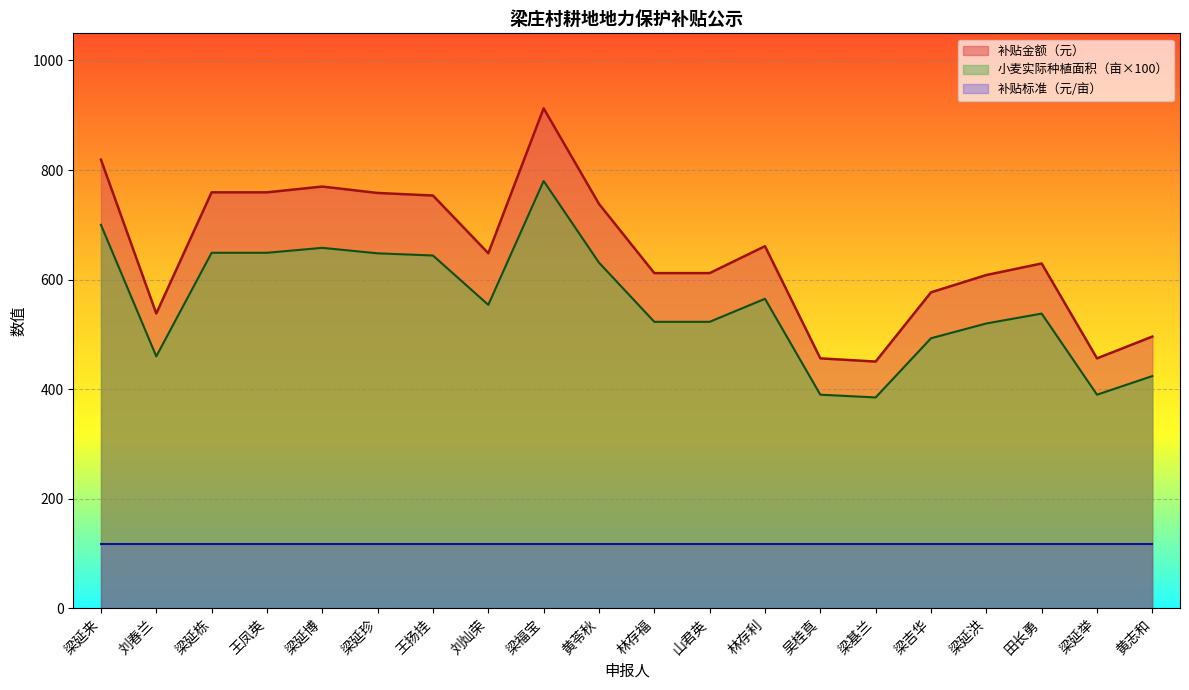

How many interior local peaks does the 小麦实际种植面积（亩） series have?

4